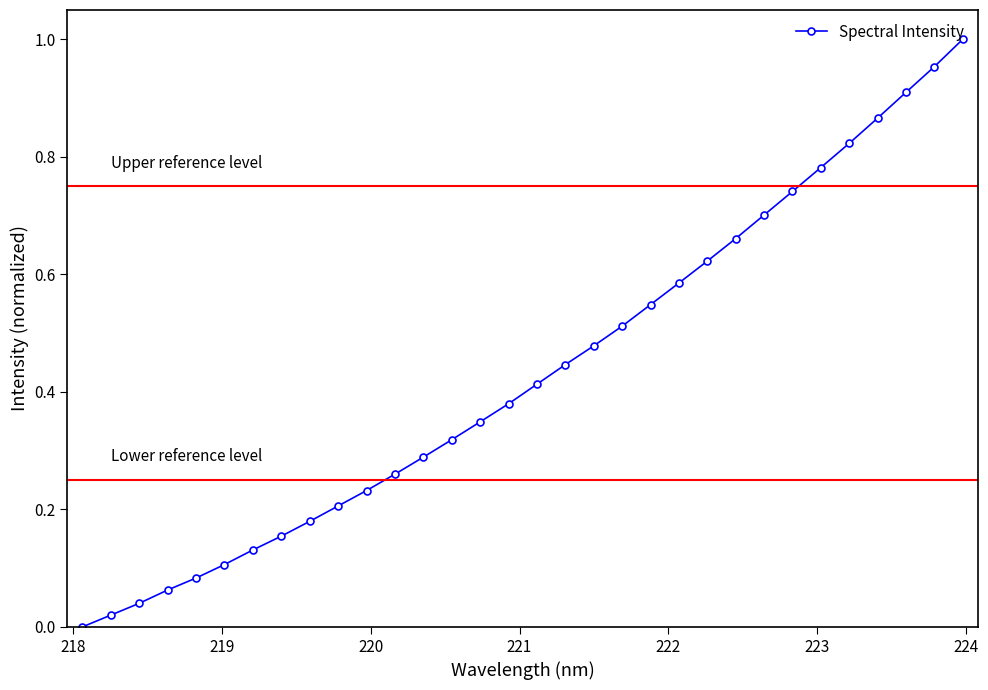

What is the sum of all values?

13.9